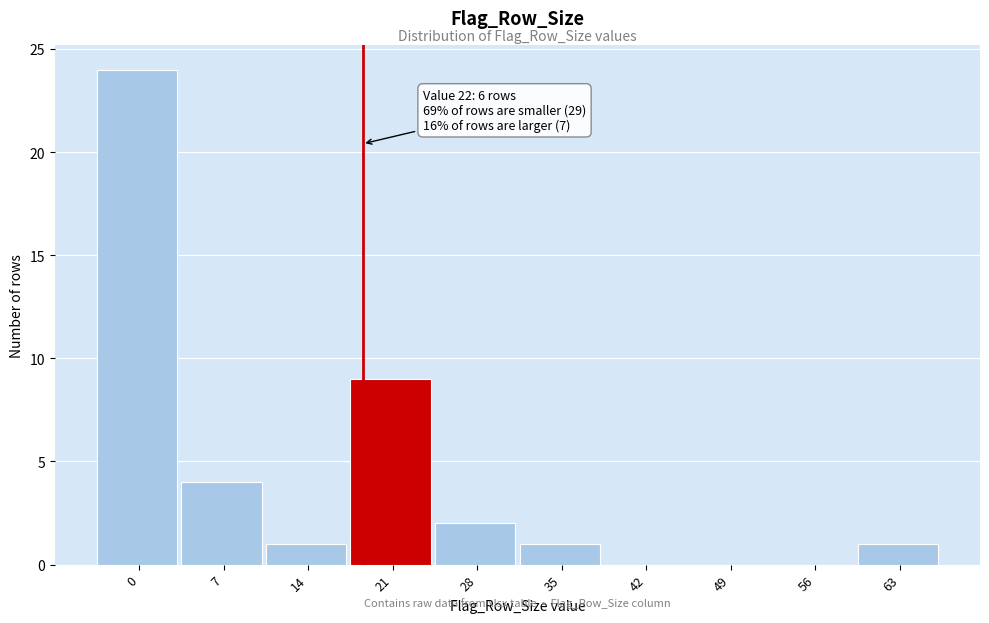

Reading left to right, list all the values displayed in this chart.

0=24	7=4	14=1	21=9	28=2	35=1	42=0	49=0	56=0	63=1